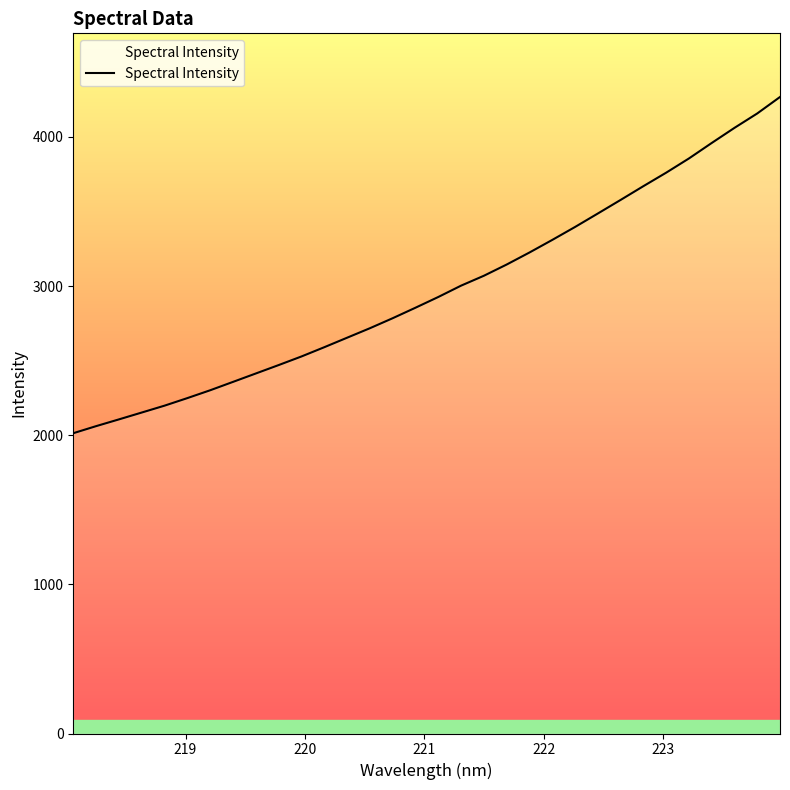

What is the minimum value shown in the chart?

2013.7